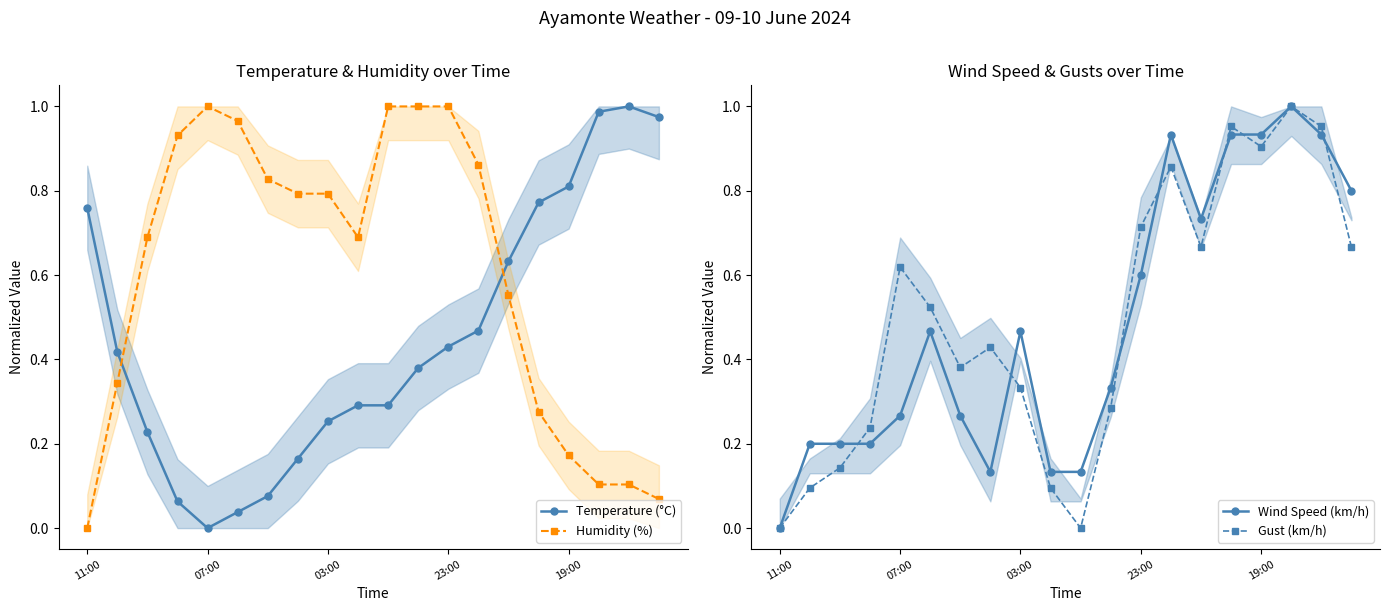

What are all the series names shown in the legend?

Temperature (°C), Humidity (%), Wind Speed (km/h), Gust (km/h)